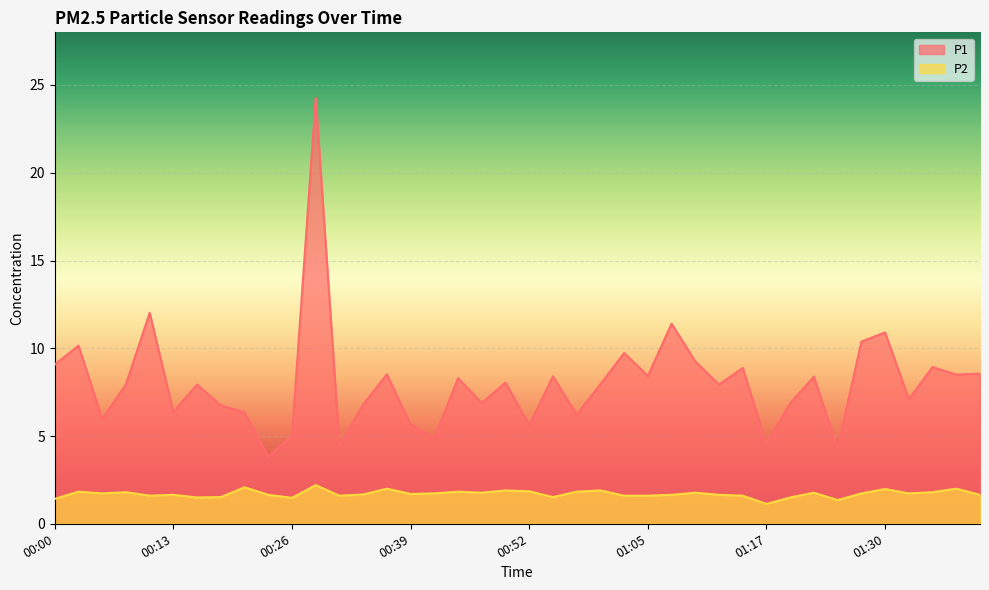

Which series has the widest spread of values?

P1